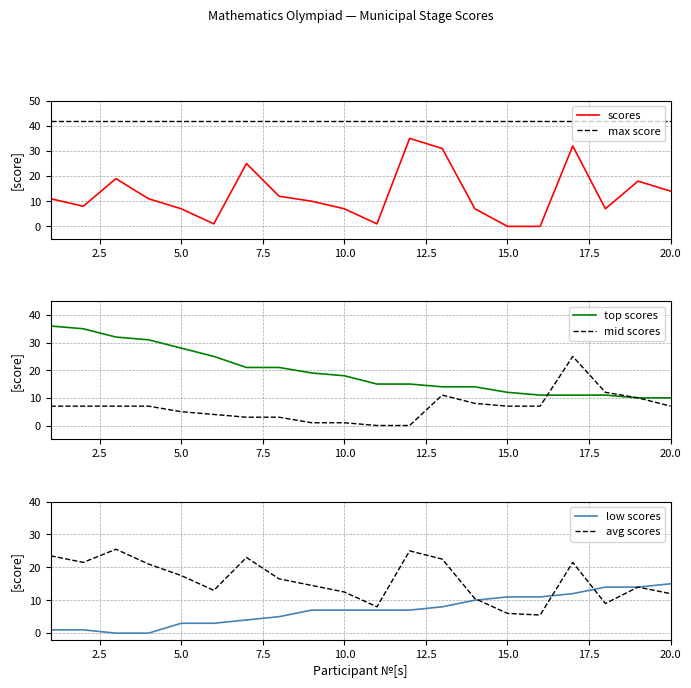

True or false: max score and scores intersect in this chart.

False